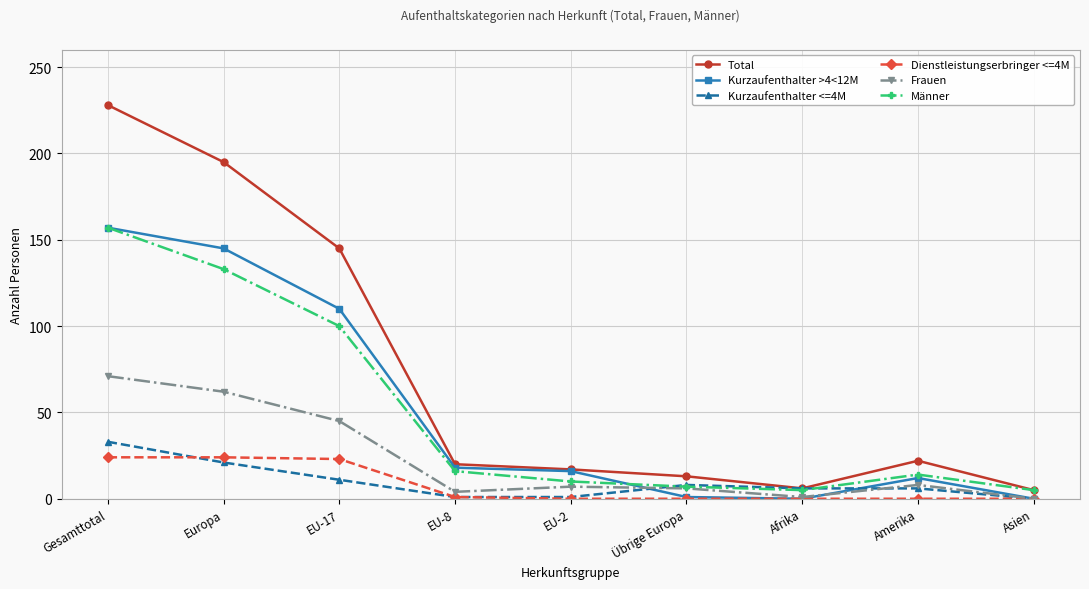

What is the highest value of the Kurzaufenthalter >4<12M series?

157